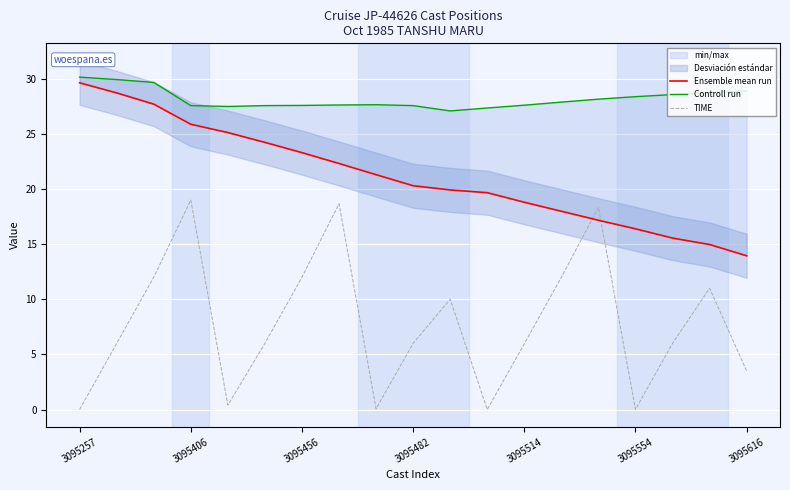

What is the difference between the maximum and second lowest values in the TIME series?

19.0